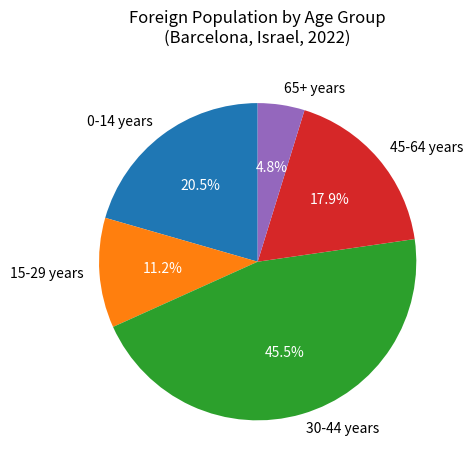

Approximately how many times larger is the value at 15-29 years compared to 65+ years?

2.3